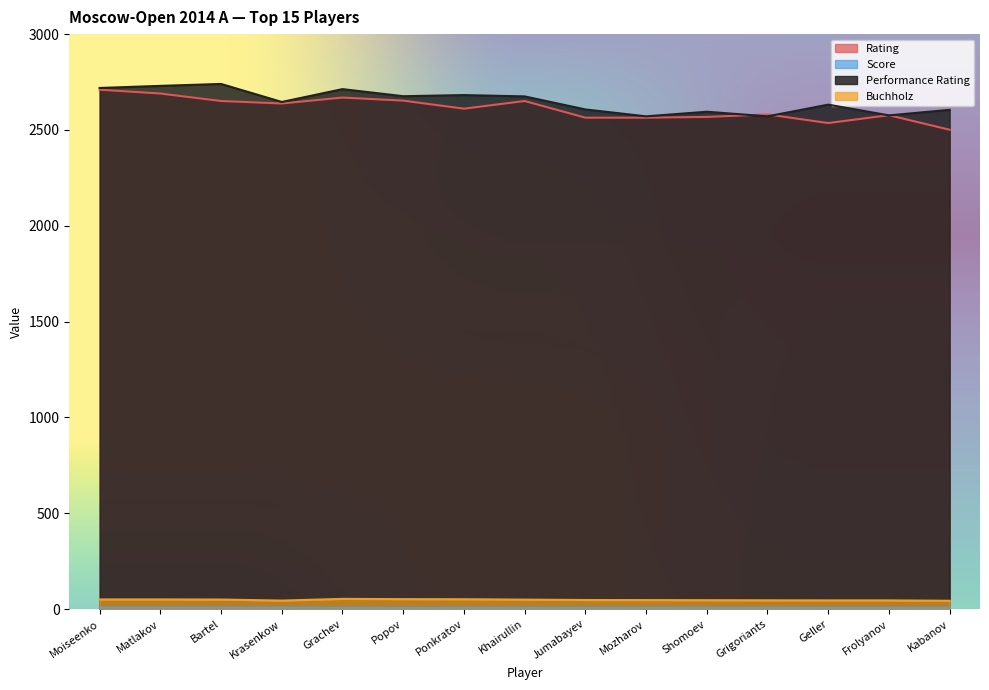

What is the label of the 10th point from the left?

Mozharov